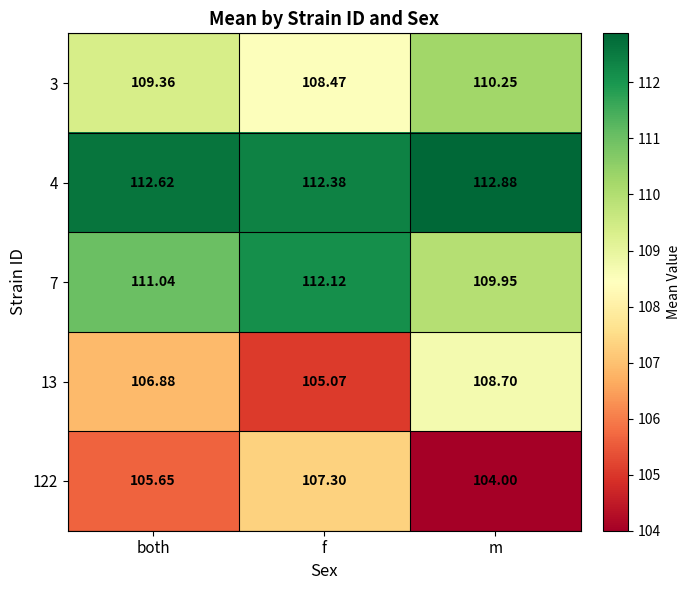

Where does the 122 series first go above 105?

both